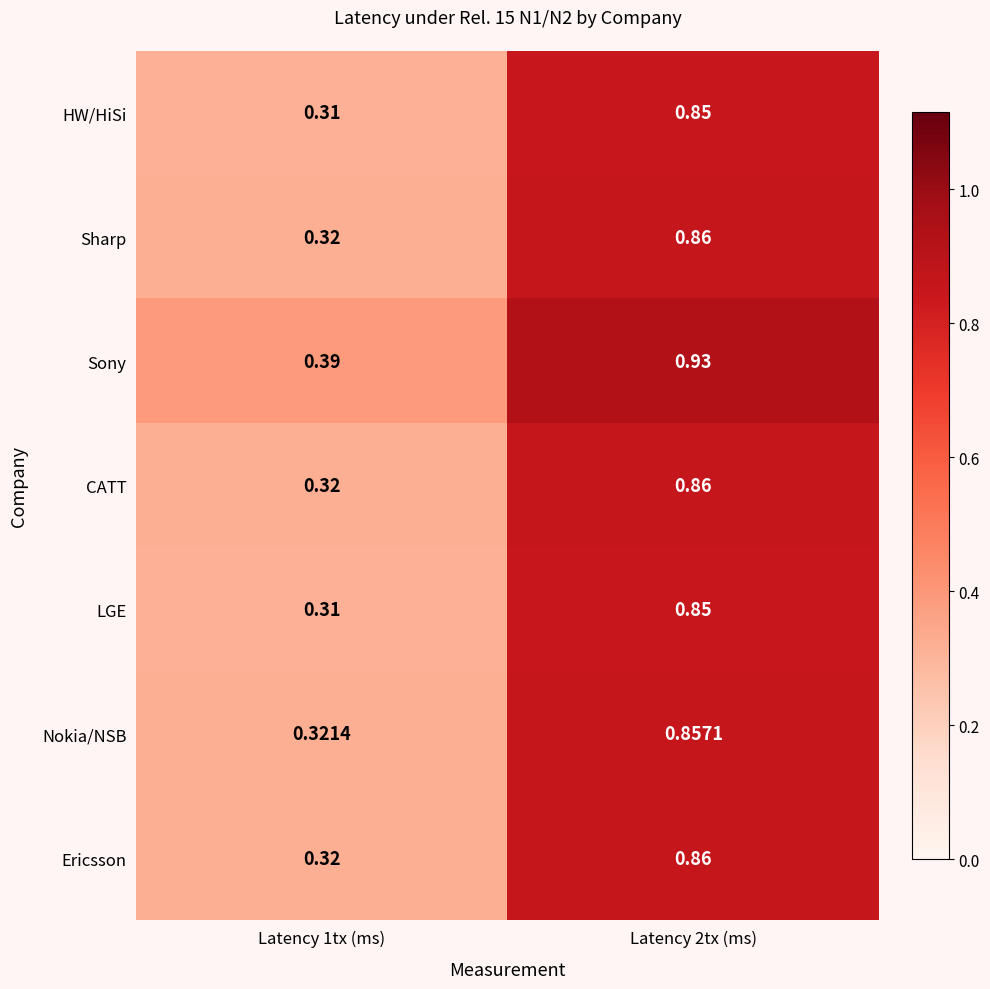

Which series has the largest total across all categories?

Sony